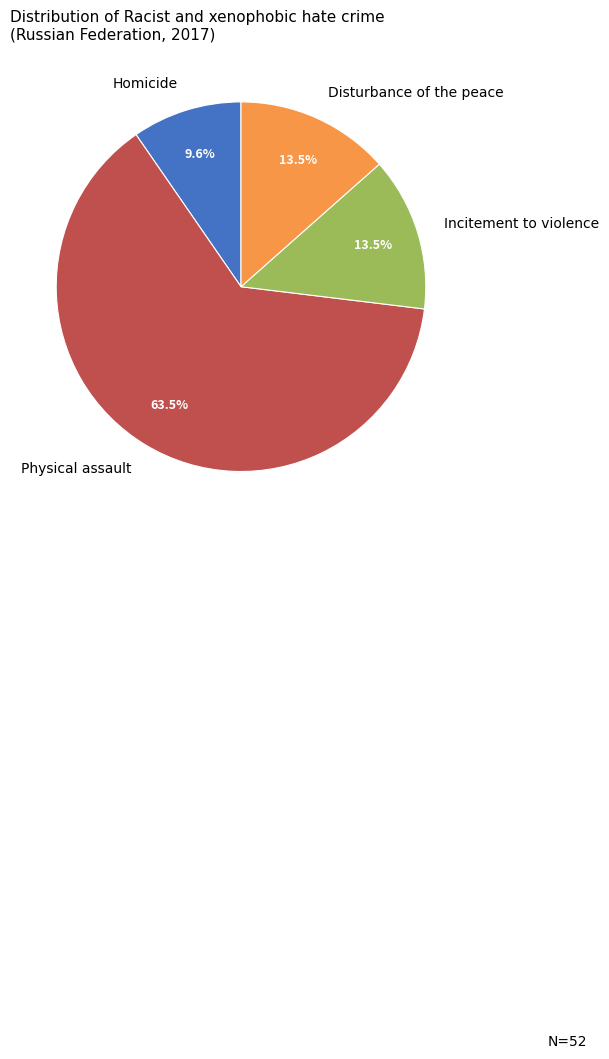

Combined, what portion of the pie is Homicide and Incitement to violence?

23.1%